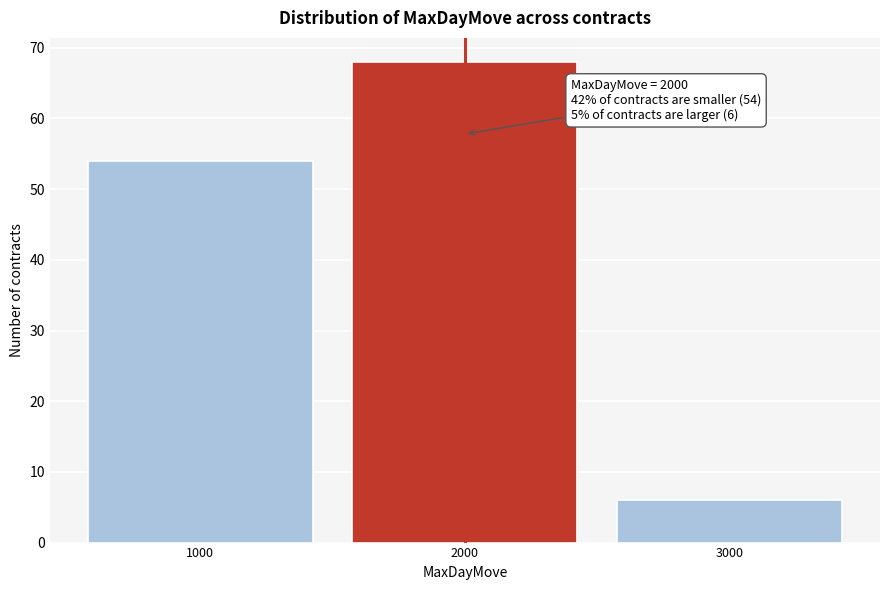

Which range on the x-axis has the tallest bar?

1500 to 2500